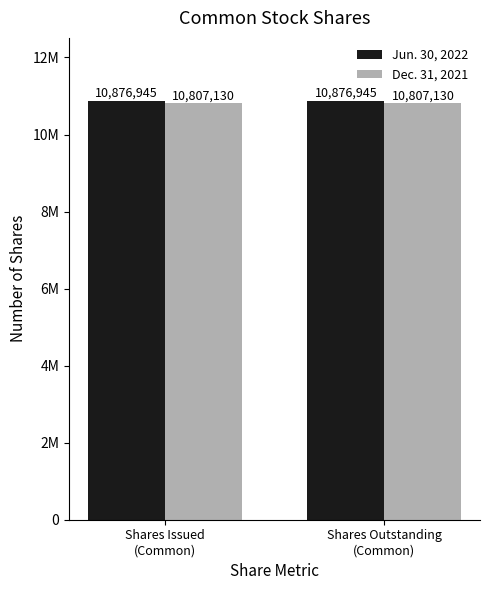

Does the chart contain any negative values?

No